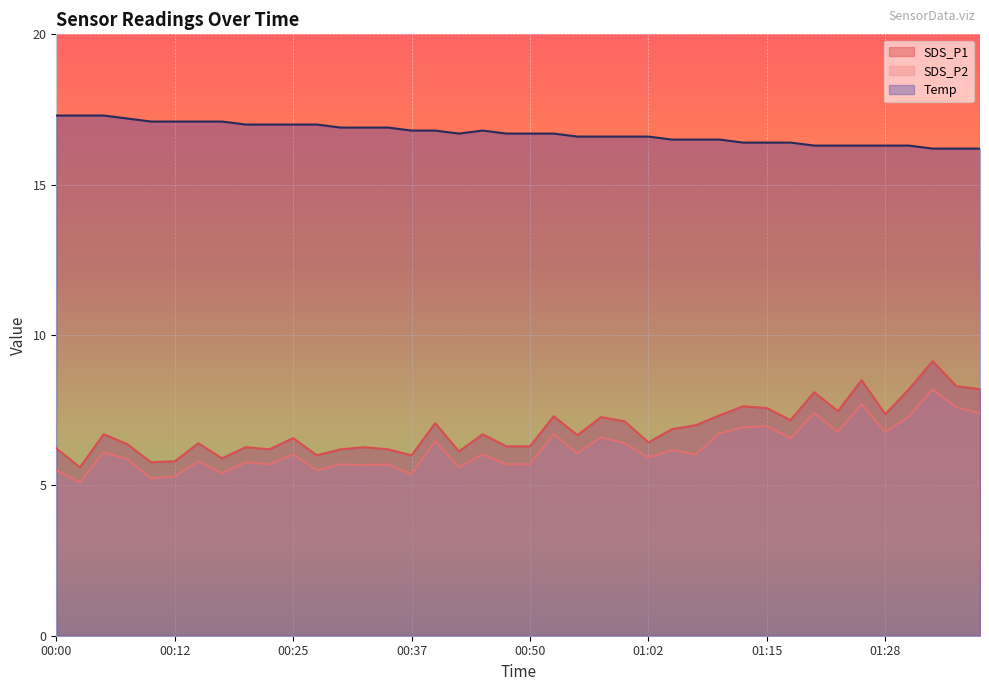

At which label does SDS_P1 first exceed 6?

00:00